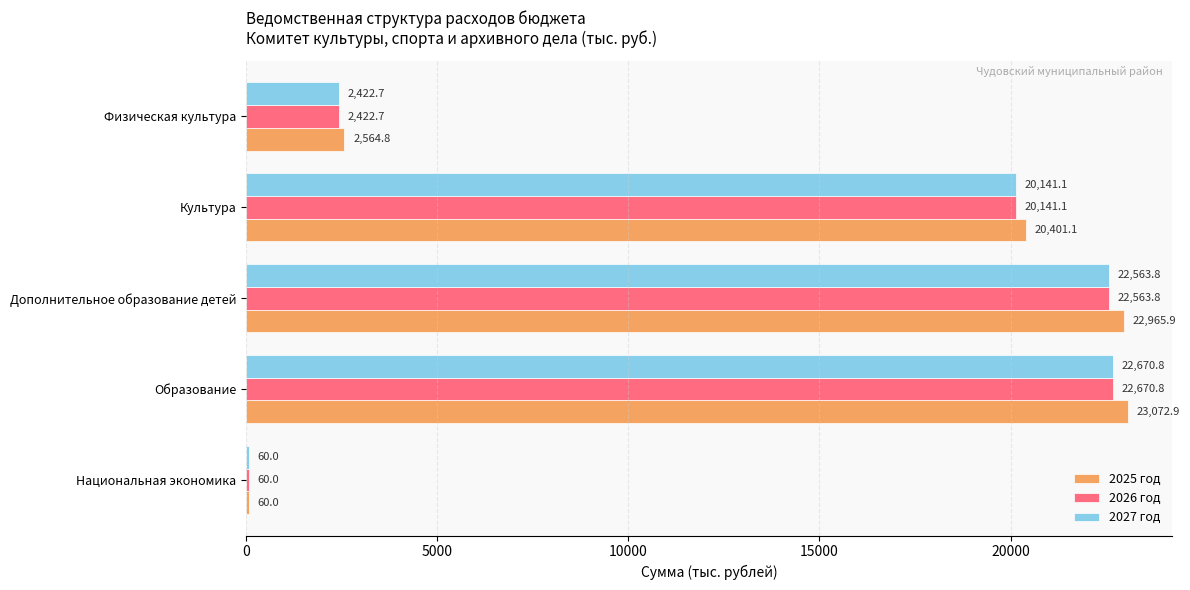

Which series has the widest spread of values?

2025 год